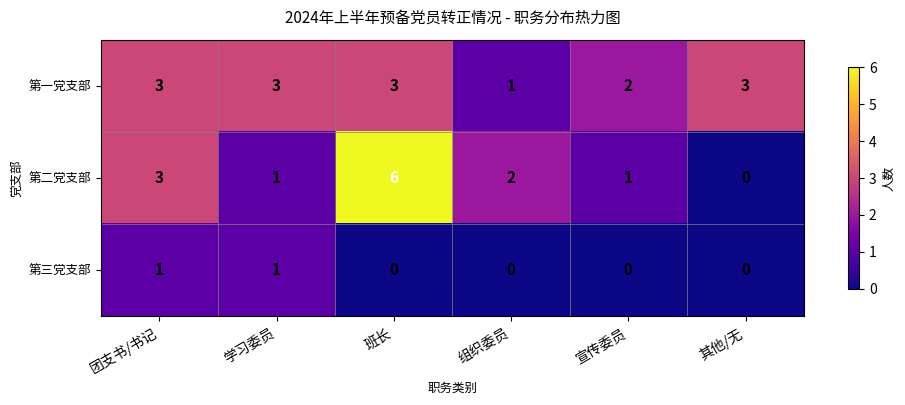

Reading right to left, transcribe all the data shown in this chart.

第一党支部: 3	2	1	3	3	3
第二党支部: 0	1	2	6	1	3
第三党支部: 0	0	0	0	1	1